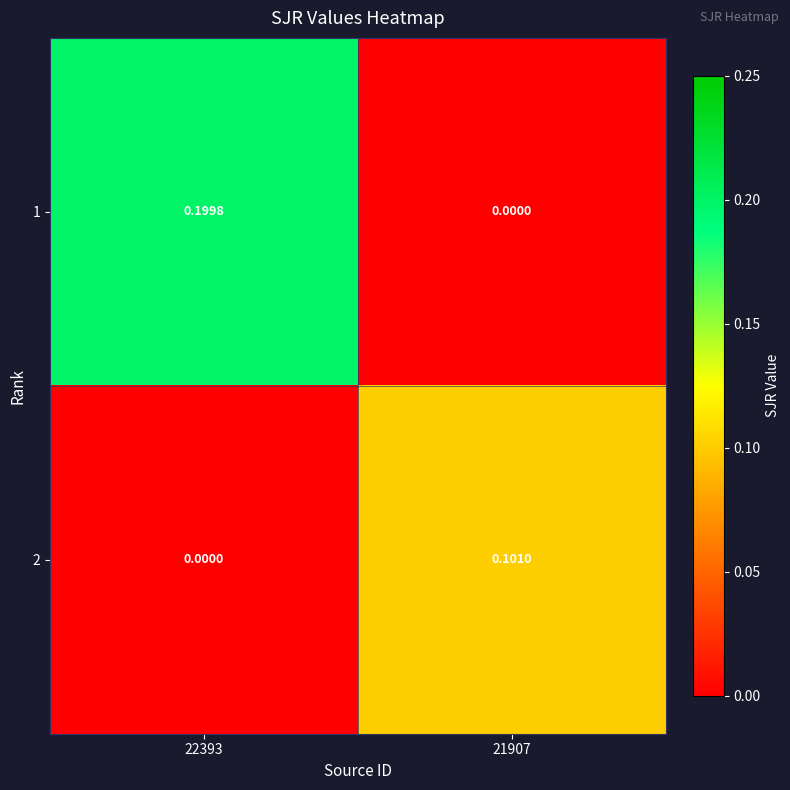

Which series changed the most between 22393 and 21907?

1